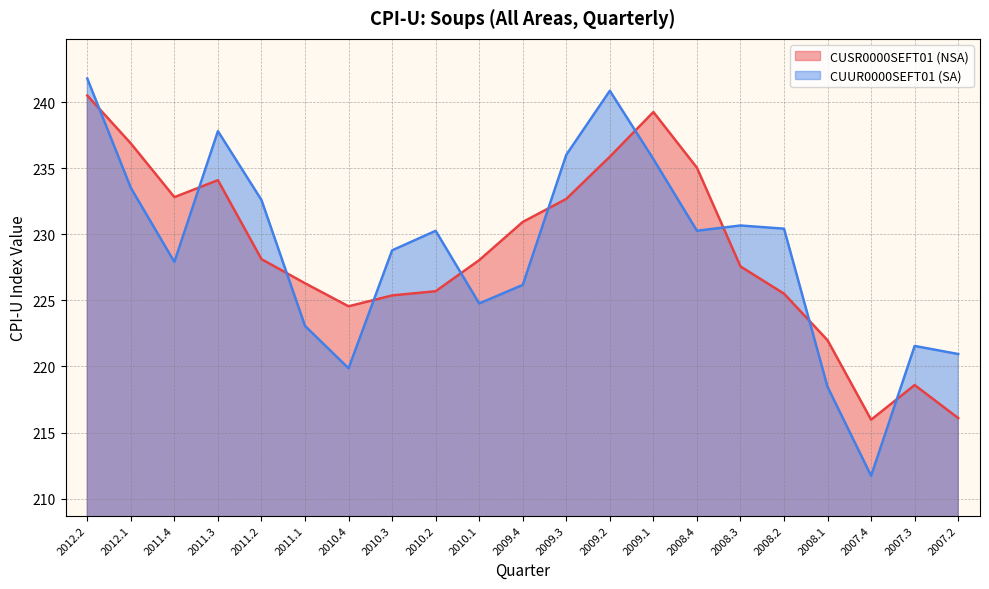

What is the total value across all series at 2009.4?

457.1